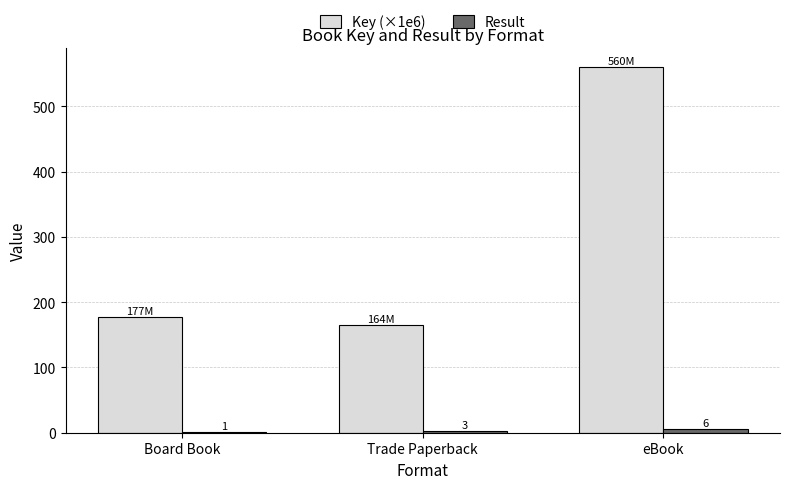

Which series has the largest range (max minus min)?

Key (×1e6)